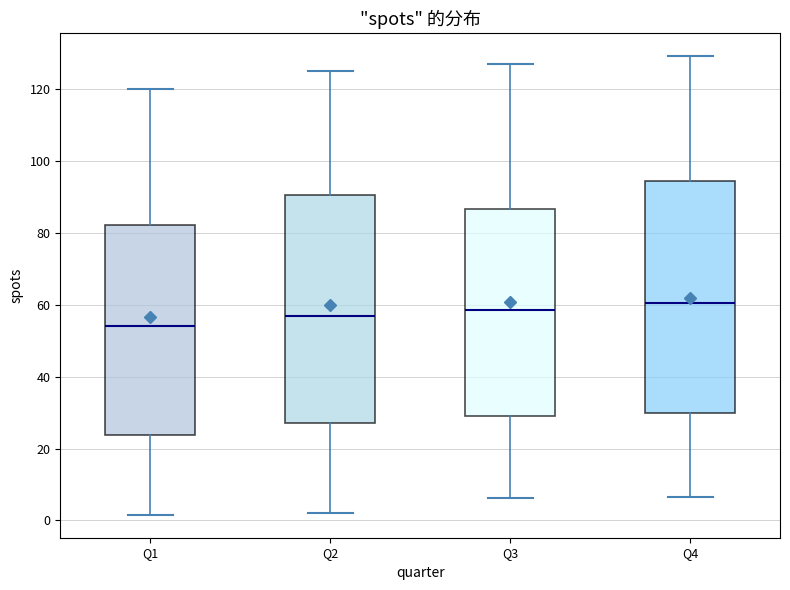

Reading left to right, transcribe this box plot: for each box, give where its median line is, the range the box spans, and where its two whiskers end, as read against the y-axis. The values are not printed on the chart, so give them approximately, as read against the axis.

Q1: median 54, box 24 to 82, whiskers 2 to 120
Q2: median 56, box 26 to 90, whiskers 2 to 126
Q3: median 58, box 28 to 86, whiskers 6 to 128
Q4: median 60, box 30 to 94, whiskers 6 to 130